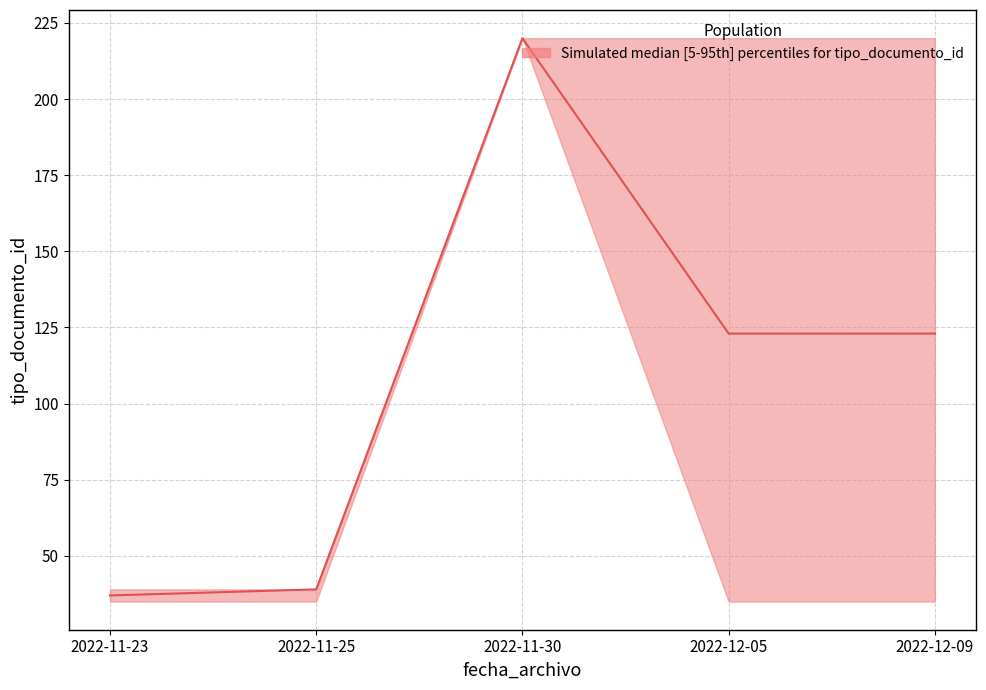

What is the minimum value for lower?

35